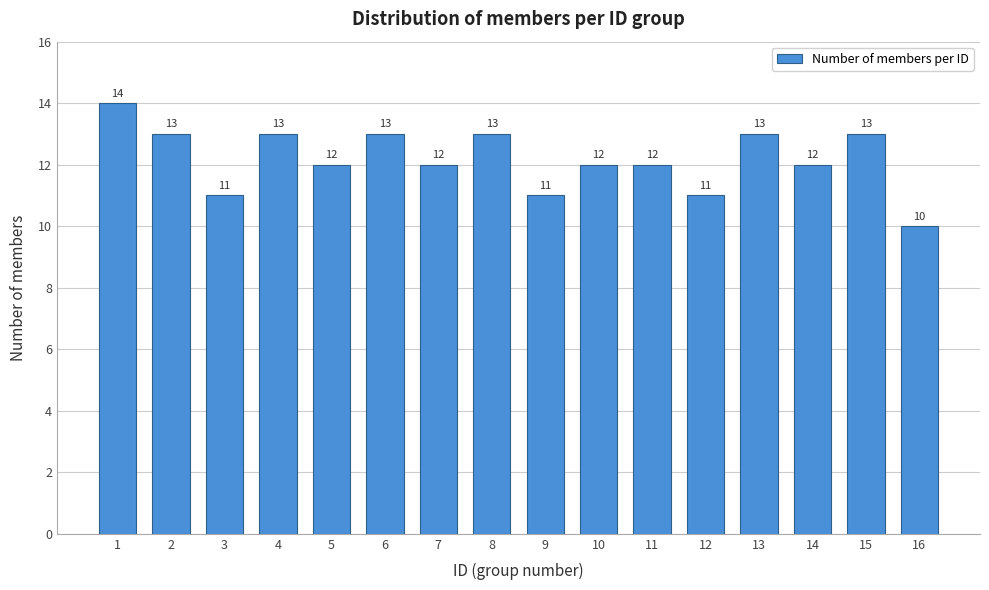

Reading left to right, transcribe all the data shown in this chart.

14	13	11	13	12	13	12	13	11	12	12	11	13	12	13	10